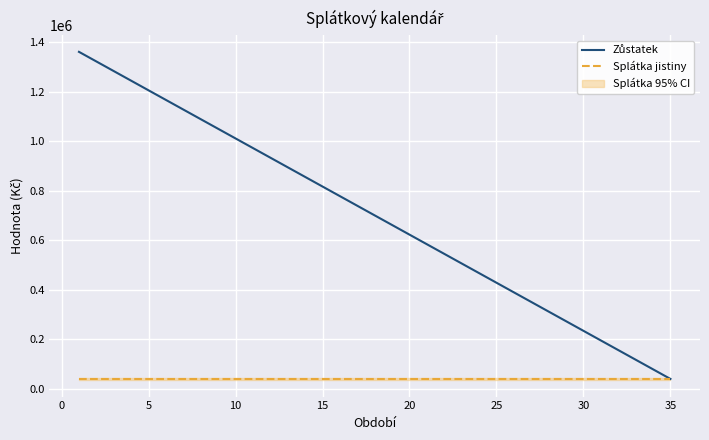

Rank the series by their maximum value, from highest to lowest.

Zůstatek, Splátka jistiny